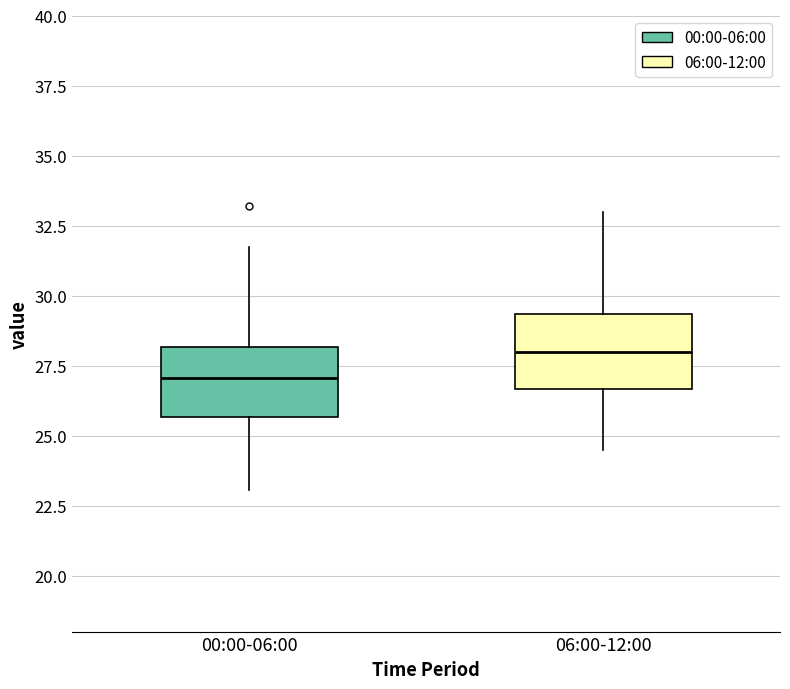

Which box has the highest median line?

06:00-12:00